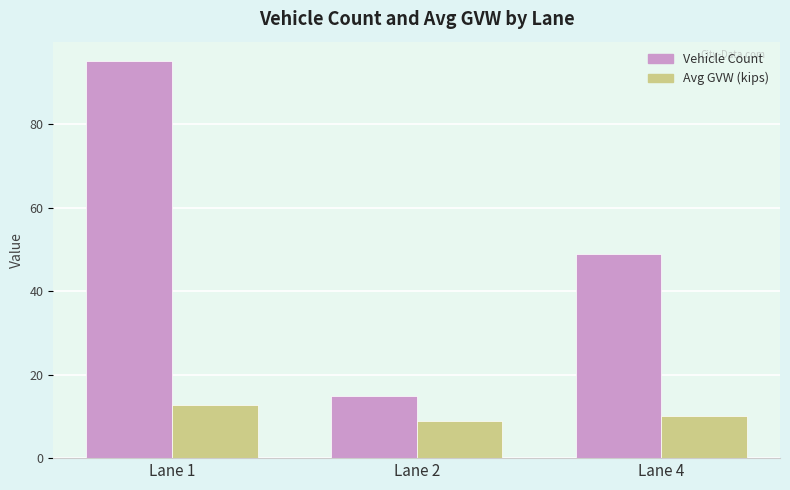

Is it true that Vehicle Count equals 72.7 at Lane 4?

False